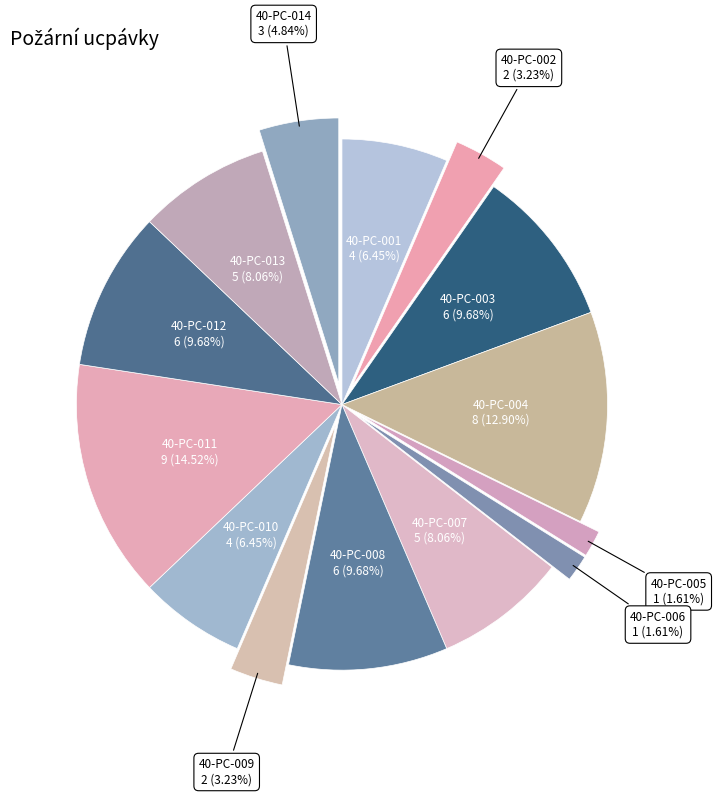

What is the largest slice in the pie chart?

40-PC-011